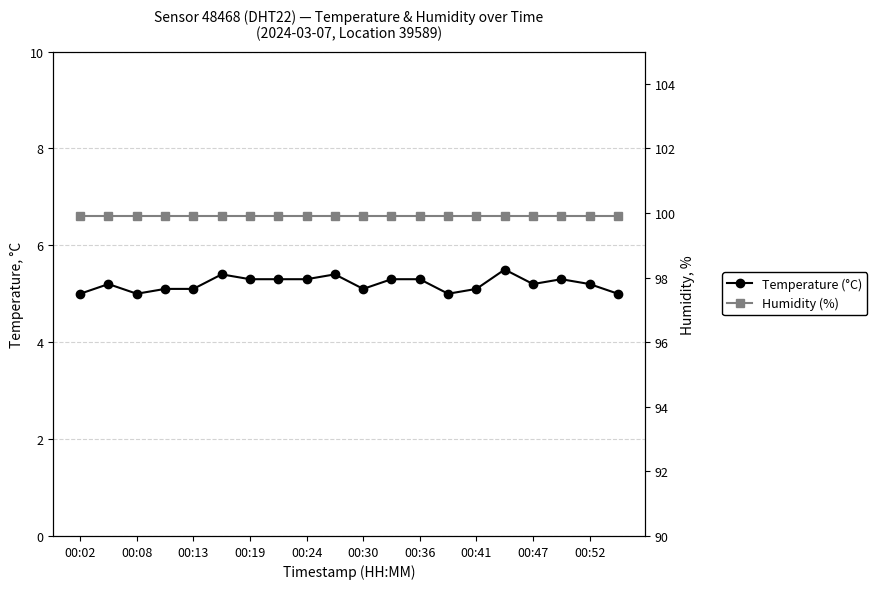

What is the difference between the second highest and minimum values in the Temperature (°C) series?

0.4